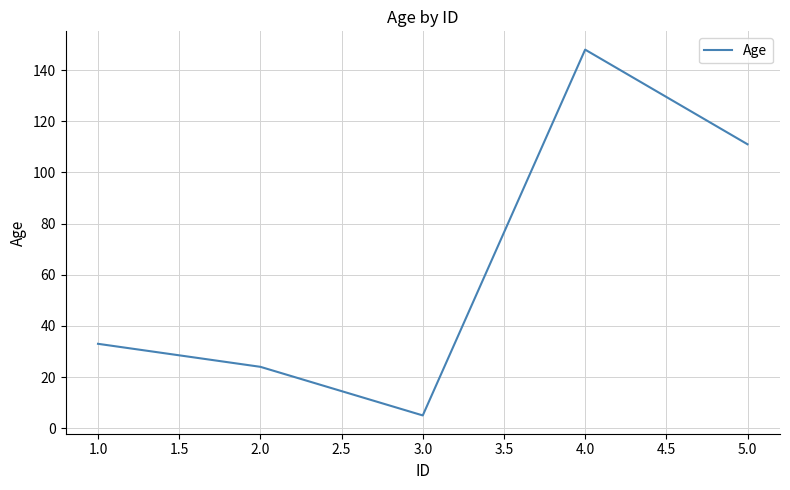

What is the average value?

64